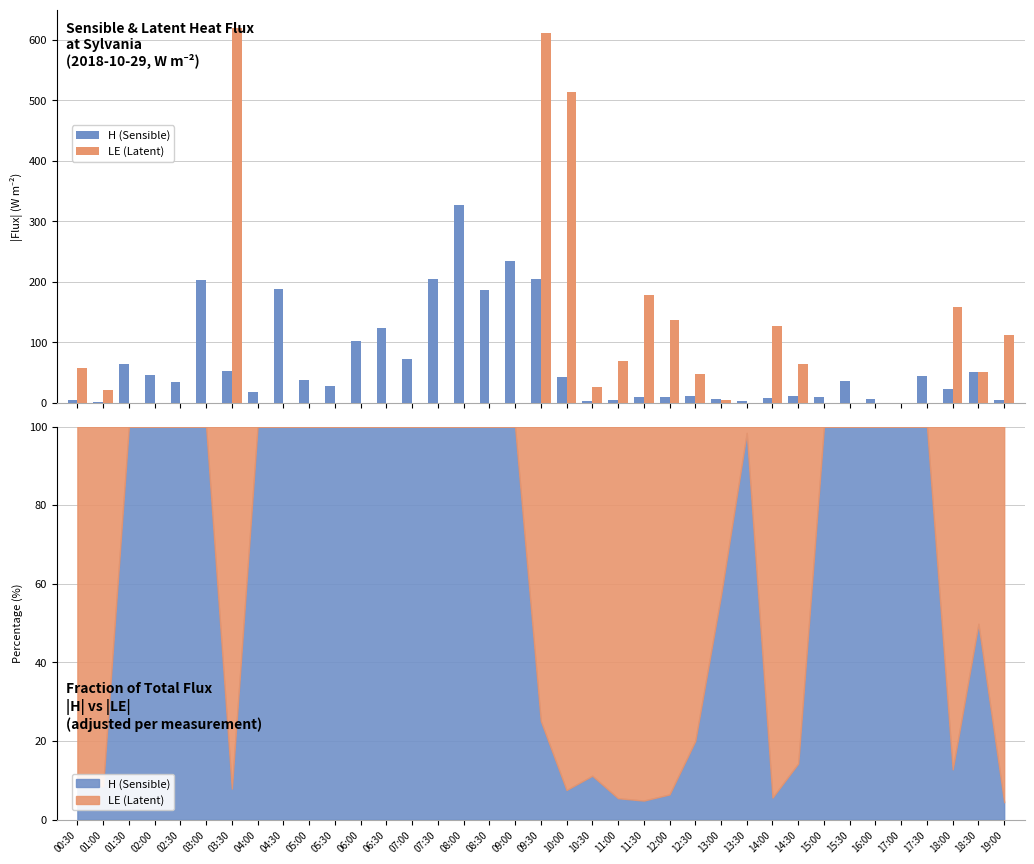

How many series are shown in this chart?

2